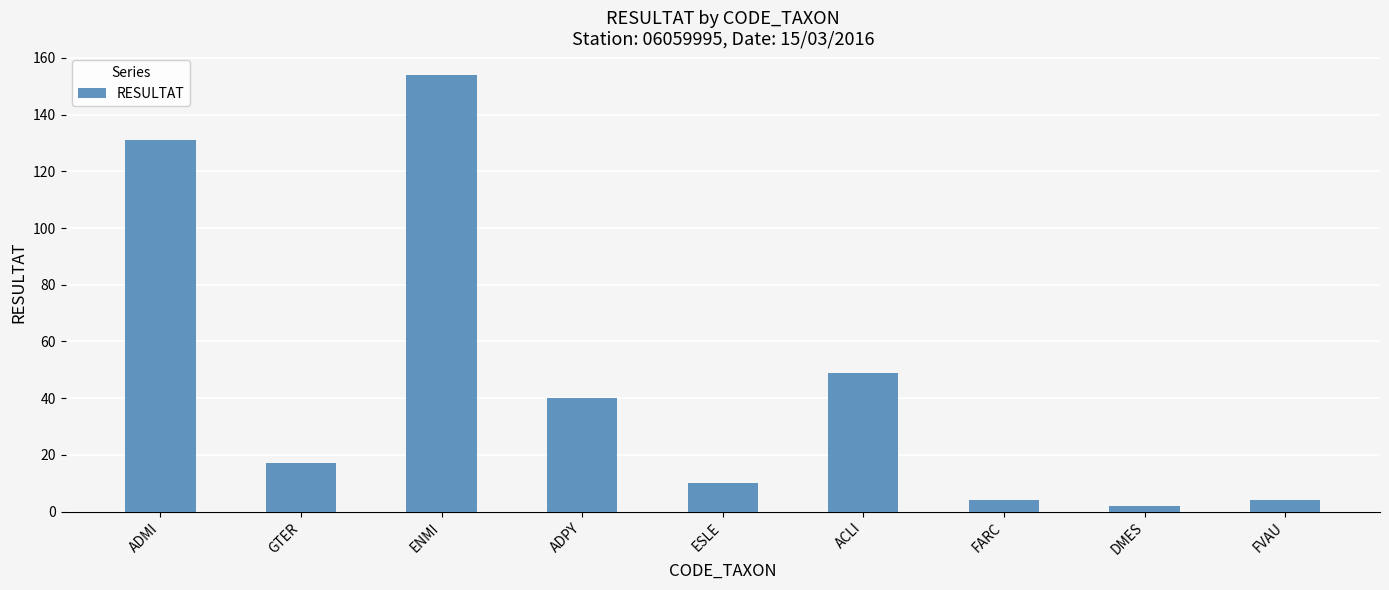

At which label is the value closest to 78?

ACLI